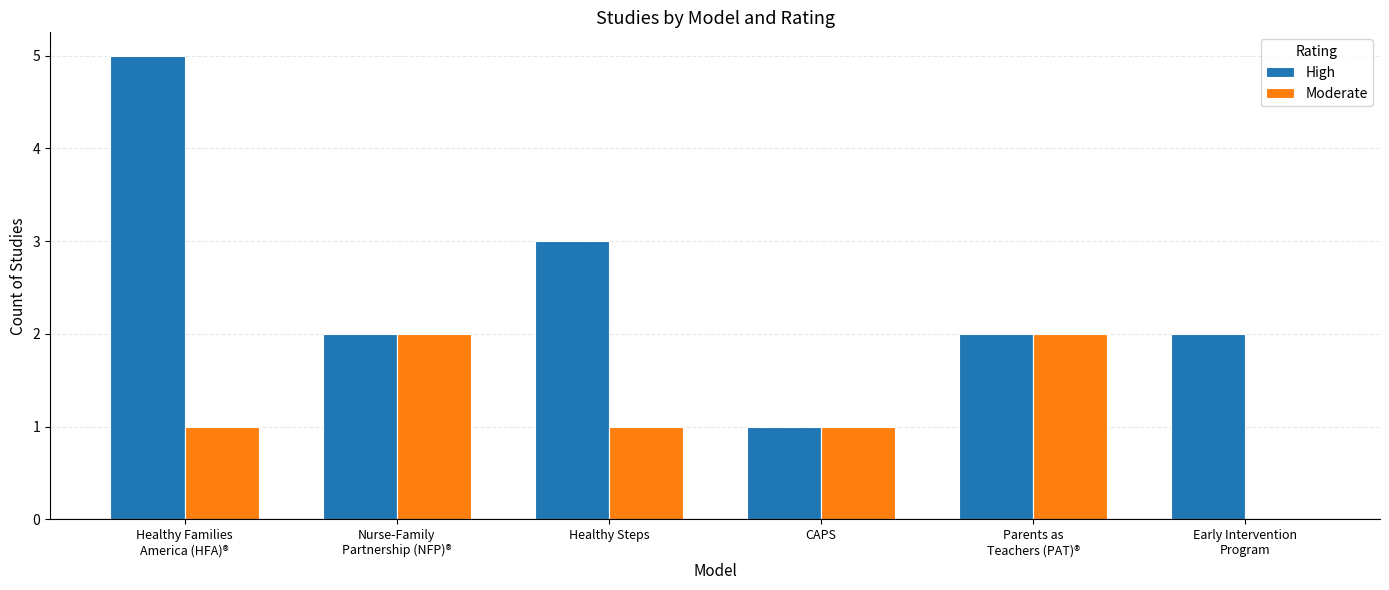

The High series shows 0 at CAPS. True or false?

False